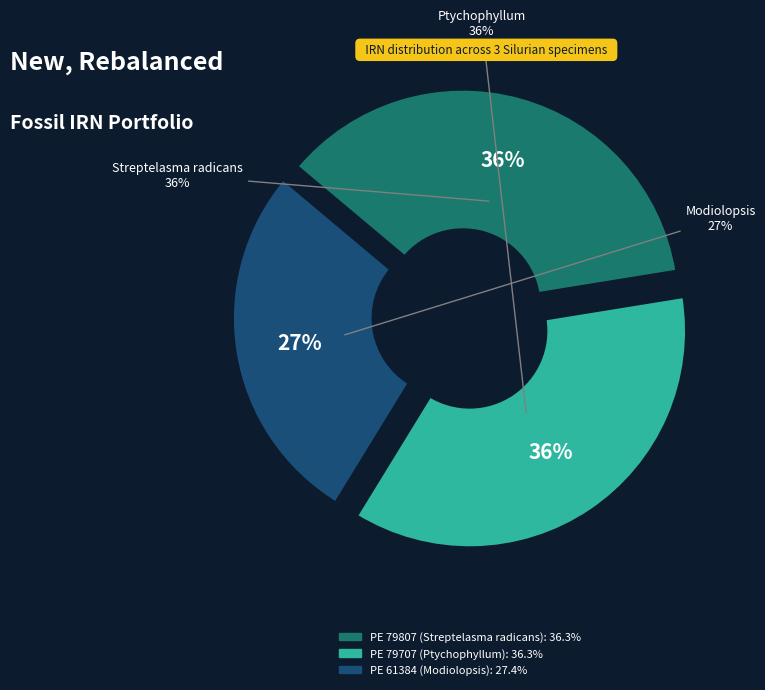

How many slices are in this pie chart?

3